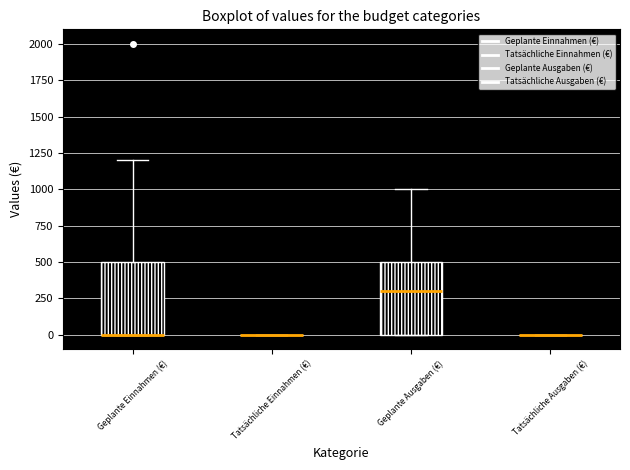

Reading left to right, read every box against the y-axis: the position of its median line, the range the box covers, and the ends of its whiskers. The values are not printed on the chart, so give them approximately, as read against the axis.

Geplante Einnahmen (€): median 0 (drawn on the box's lower edge), box 0 to 500, whiskers 0 to 1200
Tatsächliche Einnahmen (€): box collapsed to a line at 0, whiskers 0 to 0
Geplante Ausgaben (€): median 300, box 0 to 500, whiskers 0 to 1000
Tatsächliche Ausgaben (€): box collapsed to a line at 0, whiskers 0 to 0